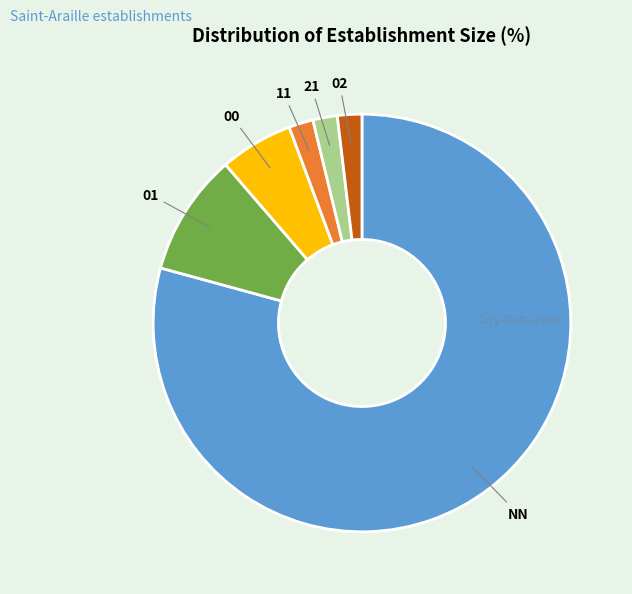

Is there any slice that represents more than half of the pie?

Yes